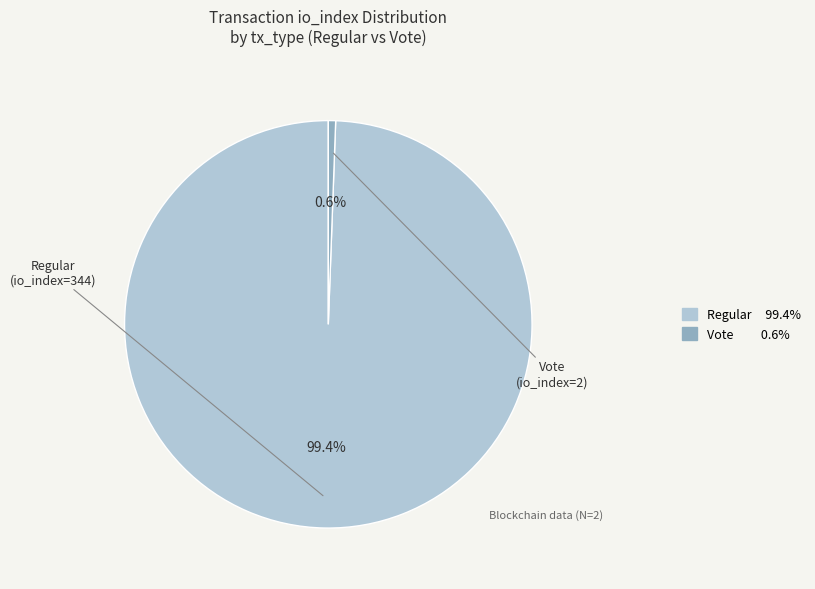

Is there a majority slice in this chart?

Yes